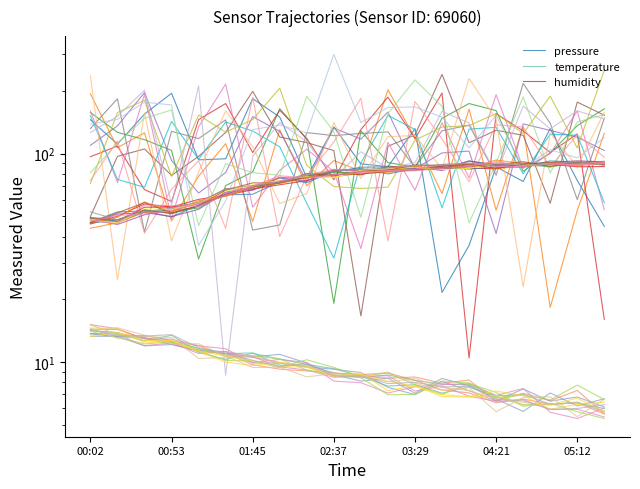

What is the label of the 19th point from the right?

00:53